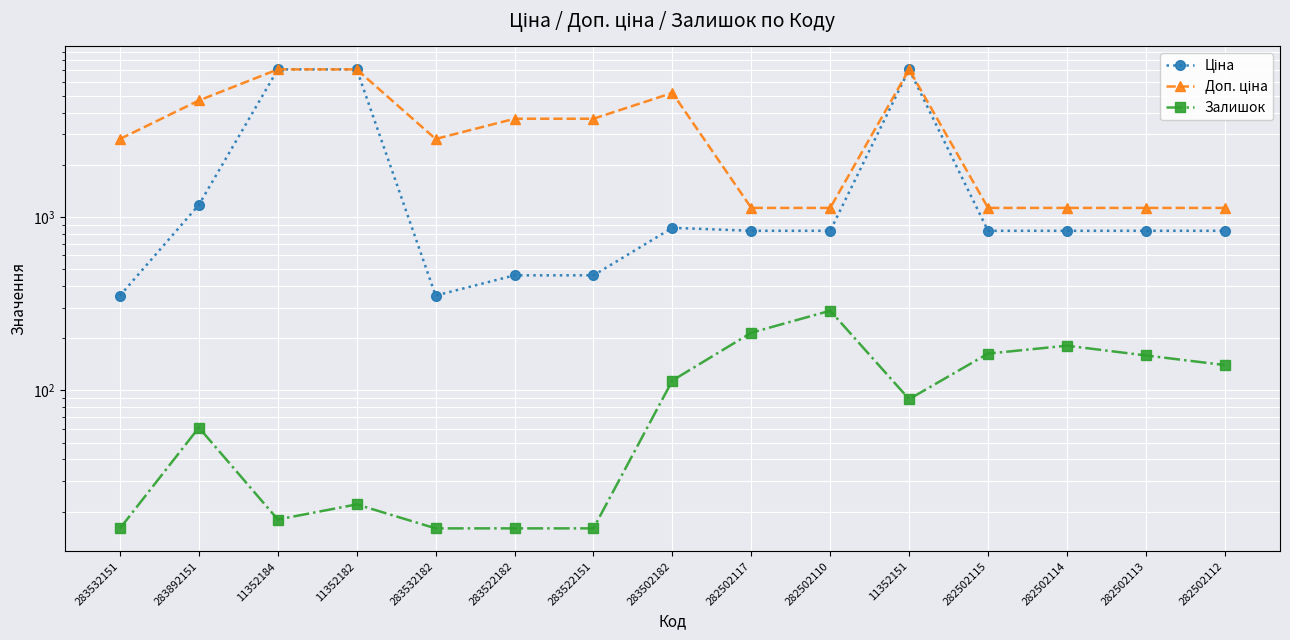

Which series has the widest spread of values?

Ціна